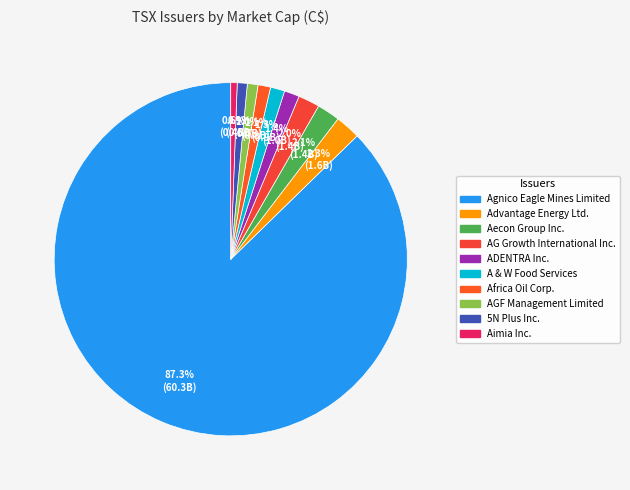

Is Aecon Group Inc. the majority of the pie?

No